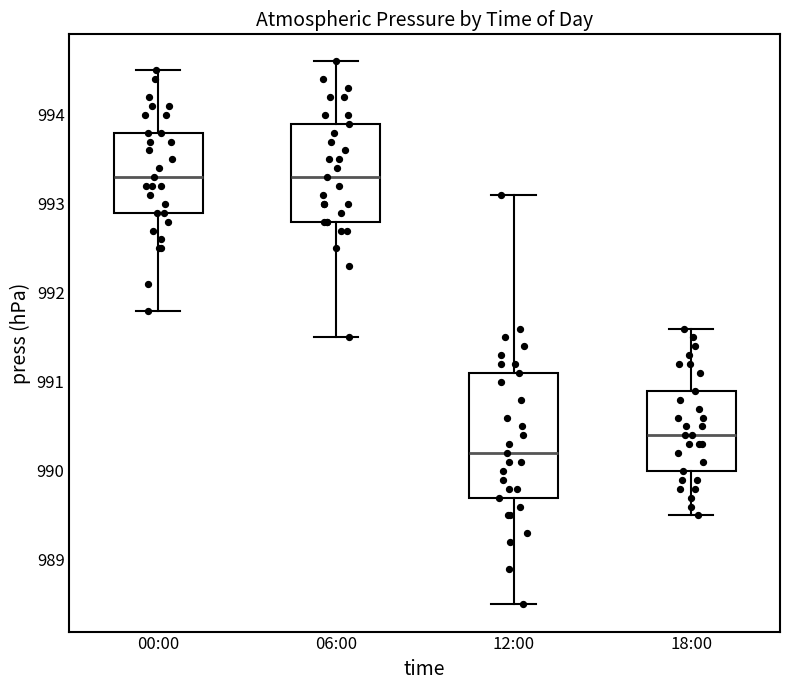

Reading left to right, read every box against the y-axis: the position of its median line, the range the box covers, and the ends of its whiskers. The values are not printed on the chart, so give them approximately, as read against the axis.

00:00: median 993.3, box 992.9 to 993.8, whiskers 991.8 to 994.5
06:00: median 993.3, box 992.8 to 993.9, whiskers 991.5 to 994.6
12:00: median 990.2, box 989.7 to 991.1, whiskers 988.5 to 993.1
18:00: median 990.4, box 990.0 to 990.9, whiskers 989.5 to 991.6